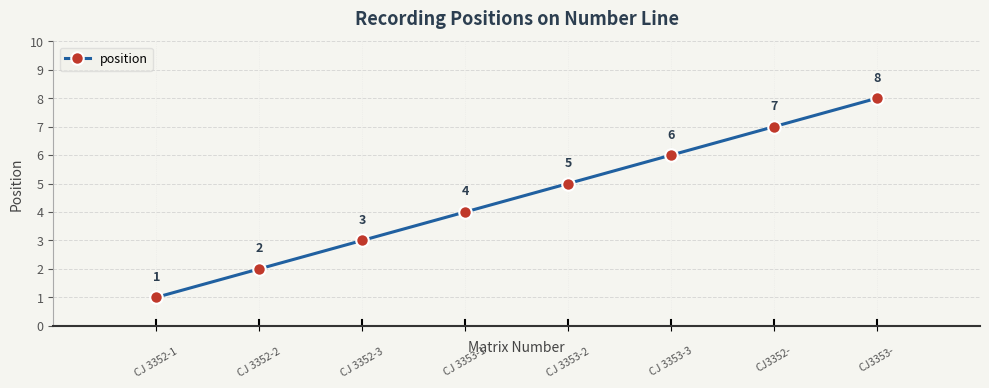

Does the chart have visible grid lines?

Yes